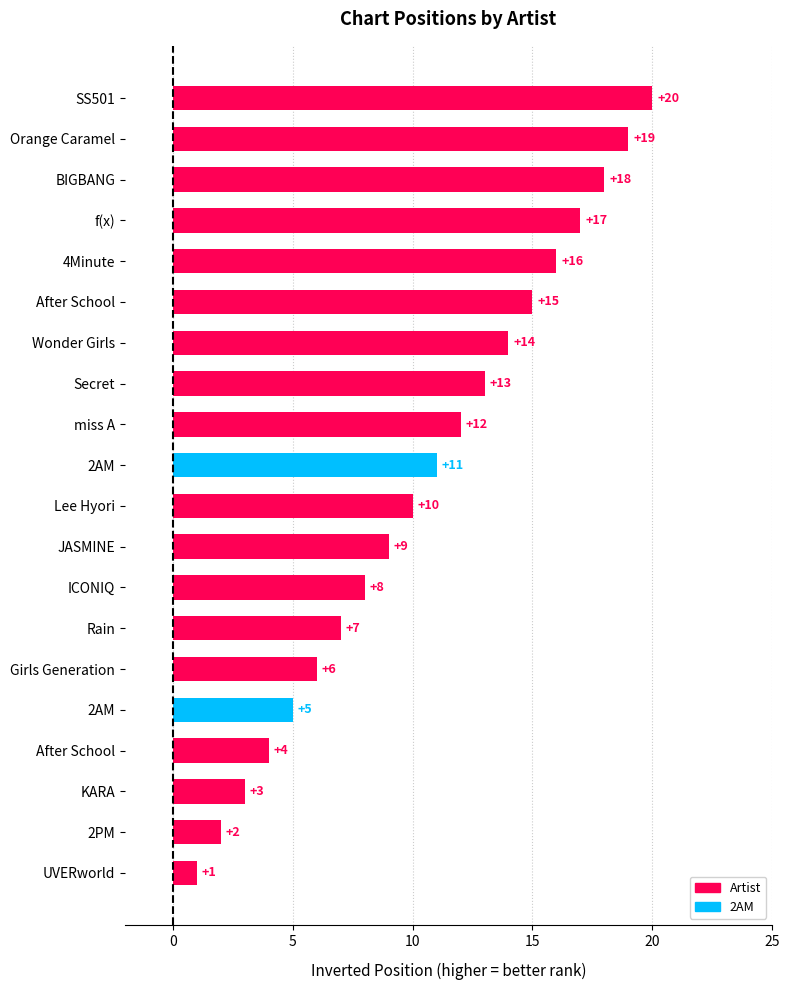

How many data points are less than 11?

10